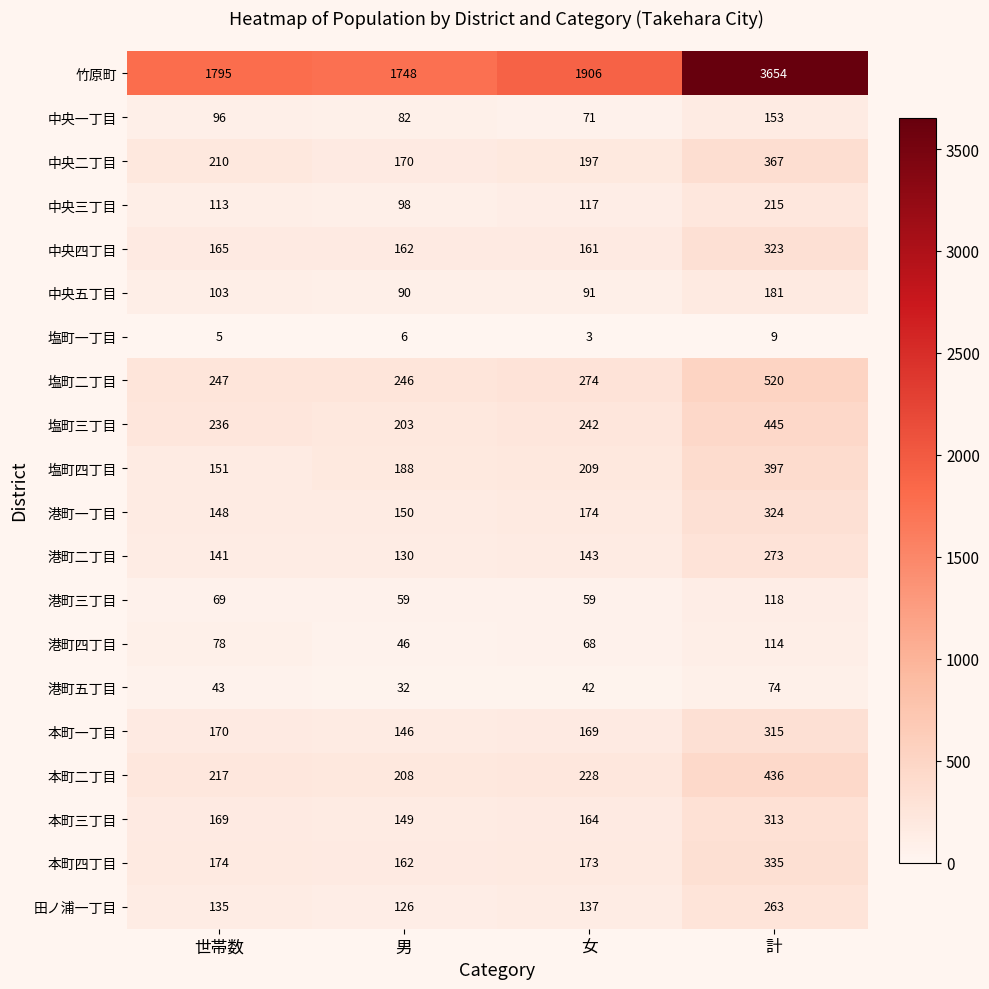

Which series has the widest spread of values?

竹原町